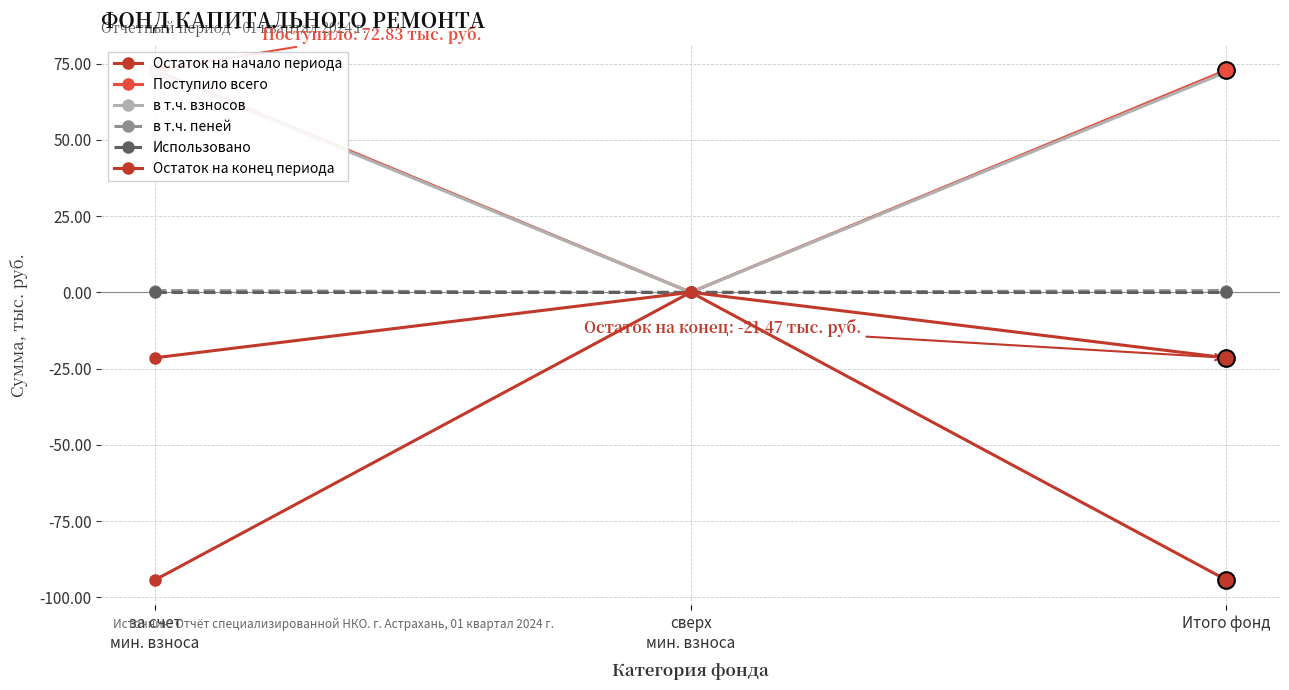

What is the minimum value shown in the chart?

-94.3